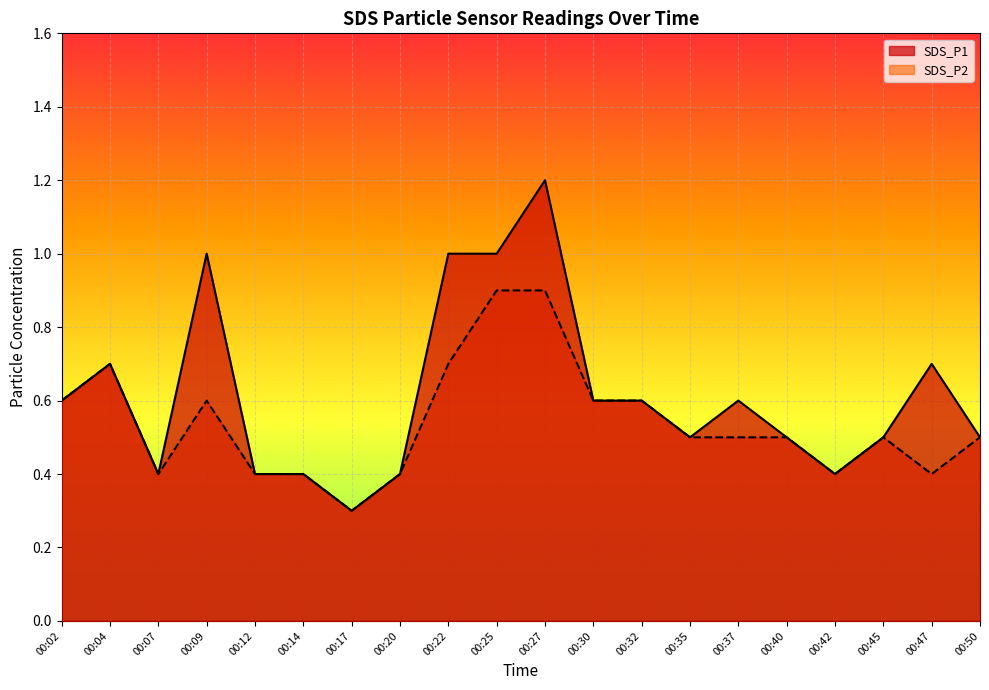

What is the minimum value for SDS_P2?

0.3